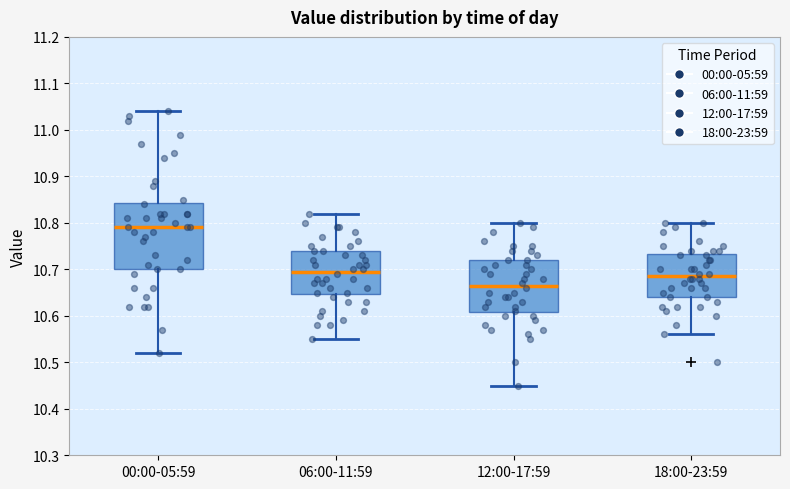

Comparing the boxes themselves (not the whiskers), which one is the tallest?

00:00-05:59